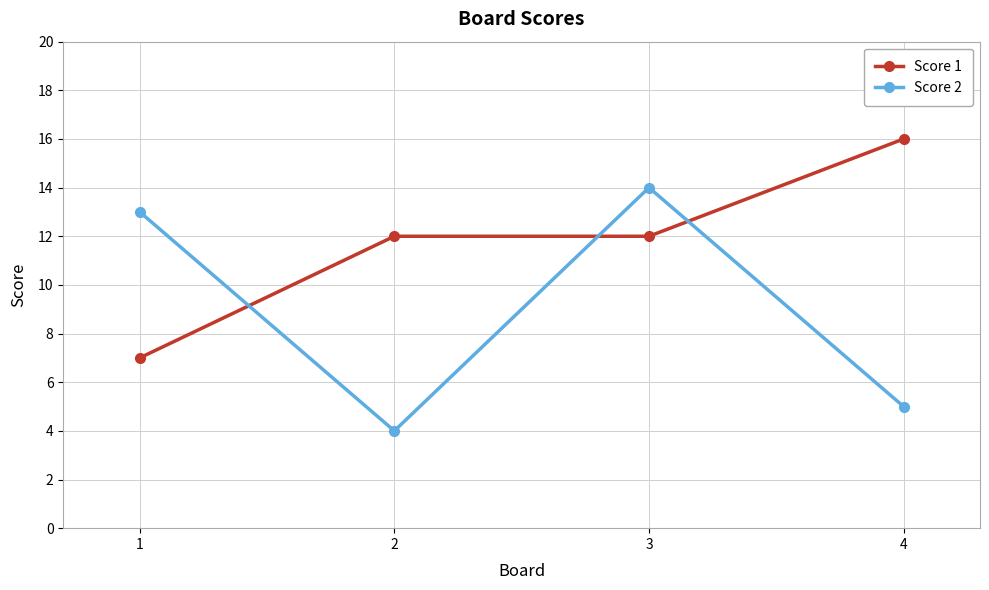

Rank the series by their maximum value, from lowest to highest.

Score 2, Score 1